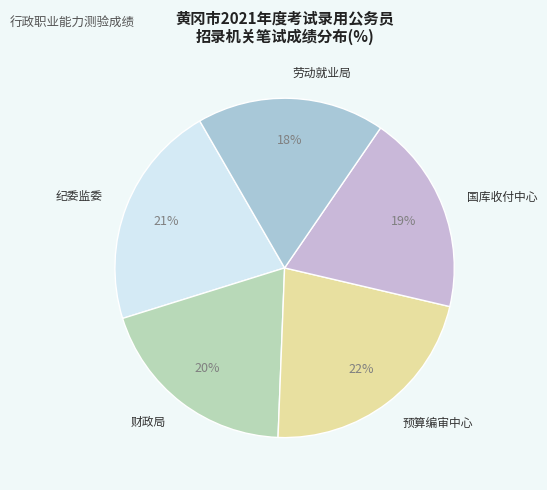

What is the ratio of the value at 国库收付中心 to the value at 劳动就业局?

1.1